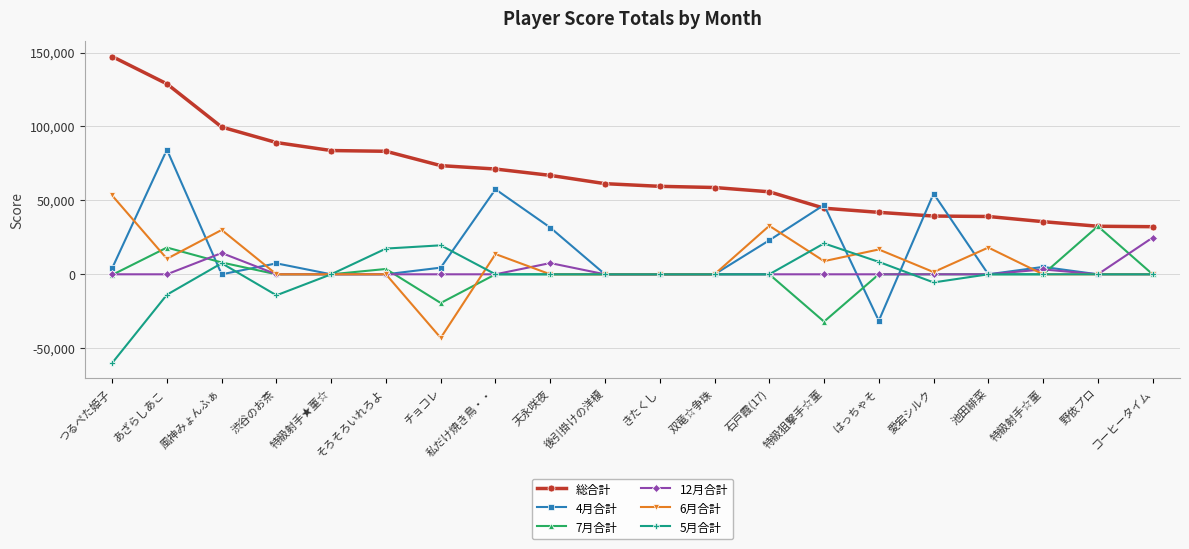

Which series has the largest total across all categories?

総合計